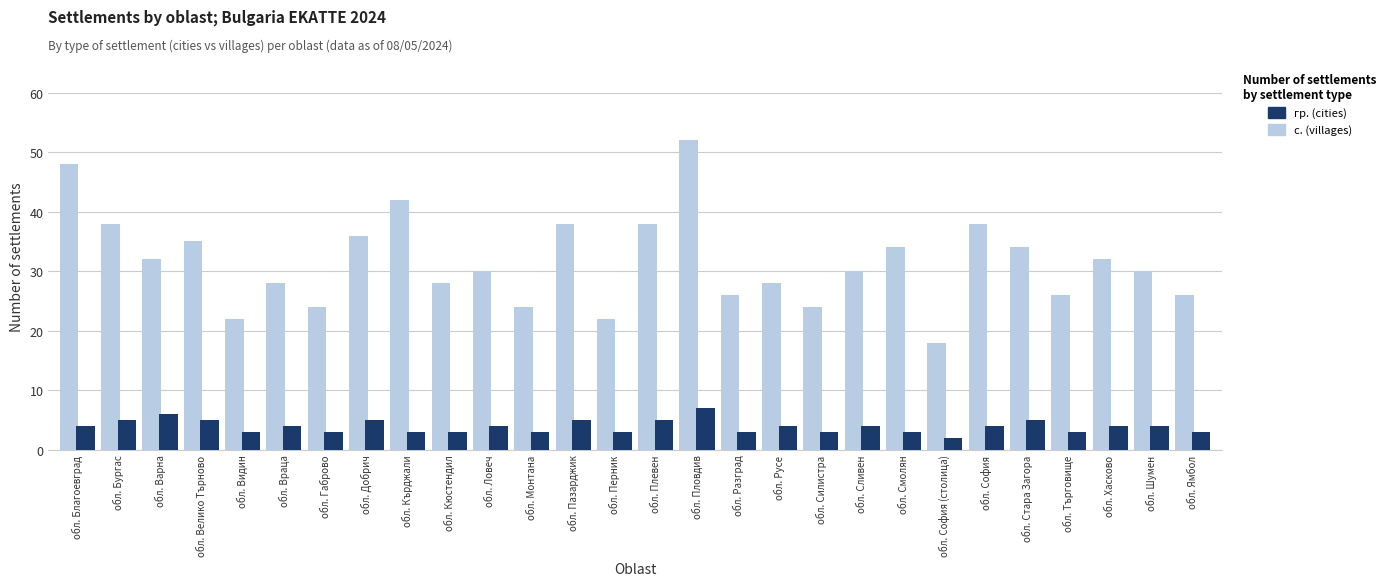

Rank the series at обл. Смолян from lowest to highest value.

гр. (cities), с. (villages)